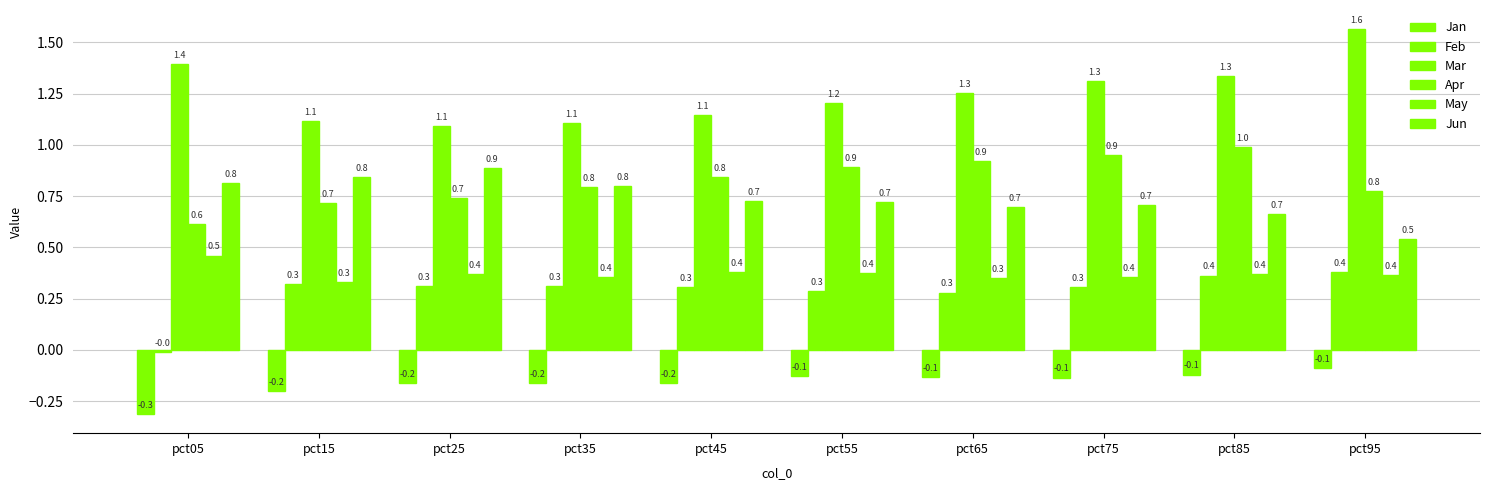

Rank the series at pct75 from lowest to highest value.

Jan, Feb, May, Jun, Apr, Mar